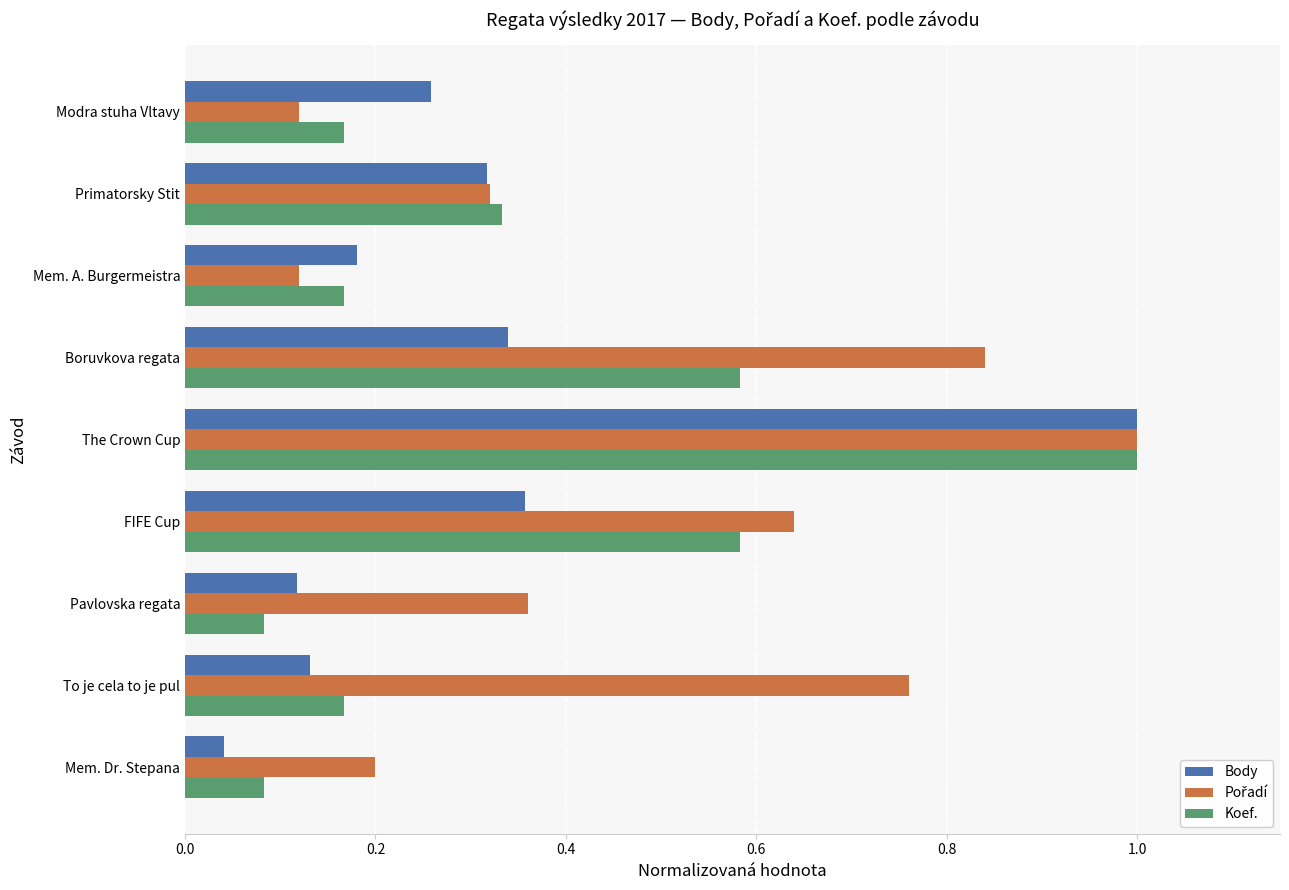

The Body series shows 1.5 at The Crown Cup. True or false?

False